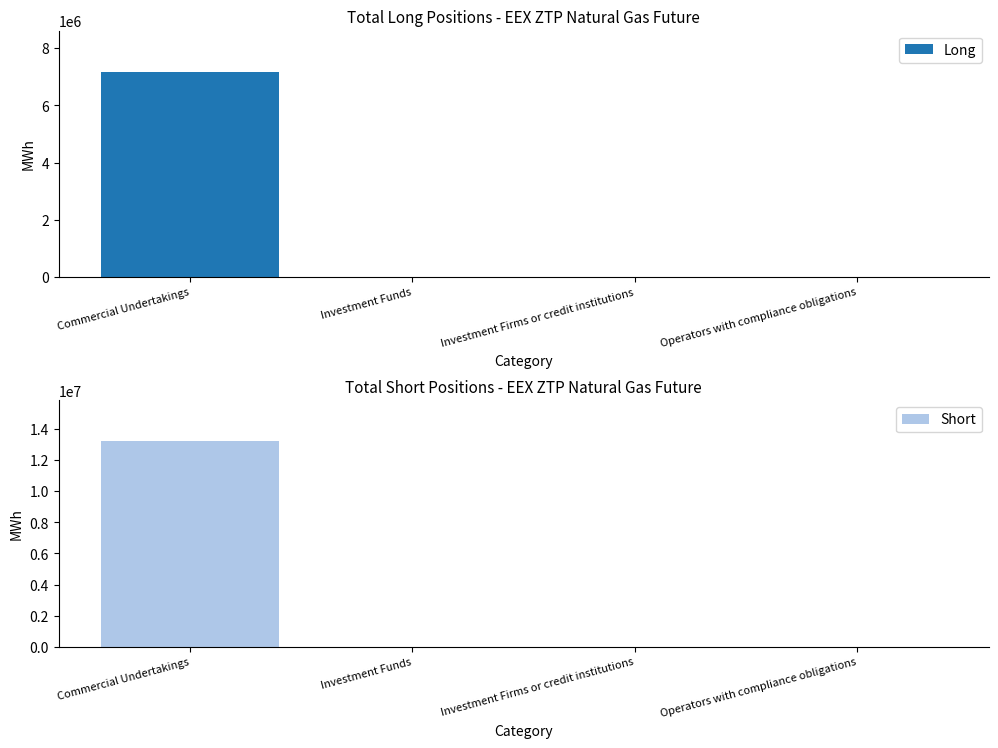

Which category has the lowest value in the Short series?

Investment Funds